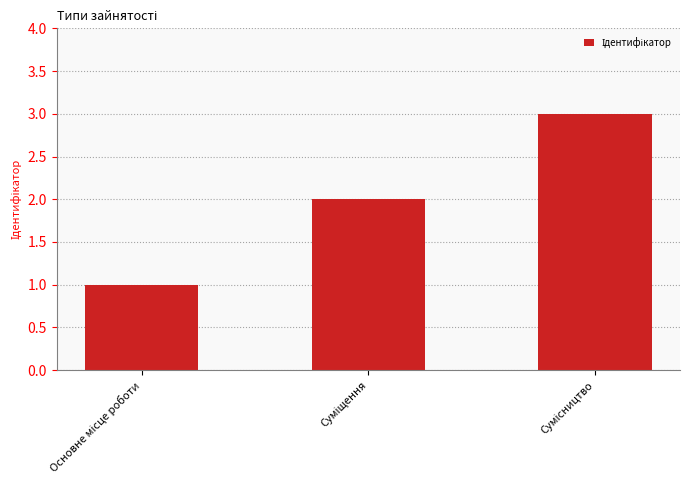

What is the difference between the maximum and second lowest values?

1